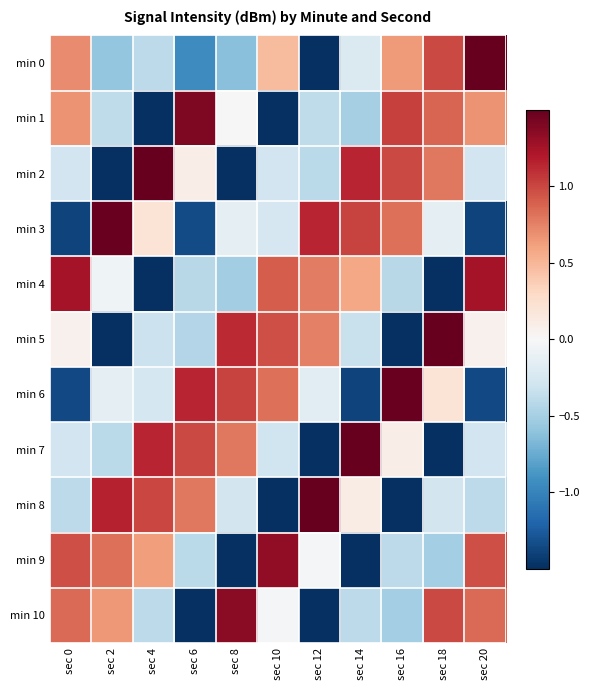

At how many categories does at least one series exceed 0?

11